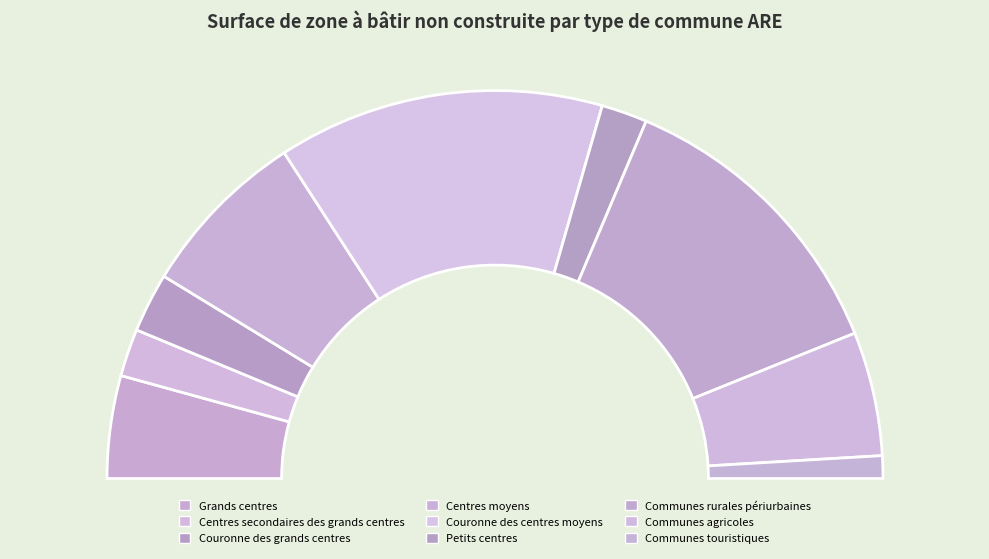

Between Grands centres and Communes agricoles, which is larger?

Communes agricoles